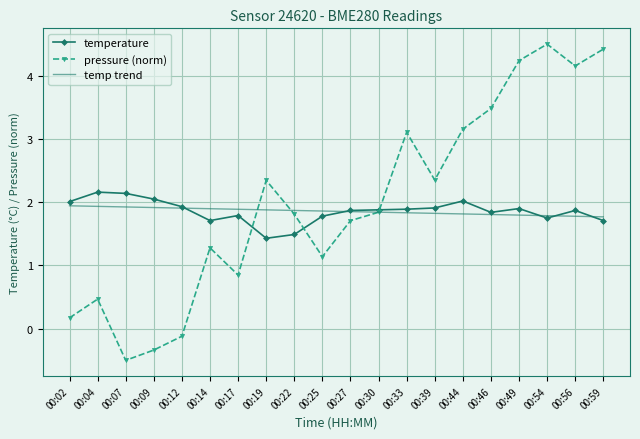

Which series has the largest range (max minus min)?

pressure (norm)